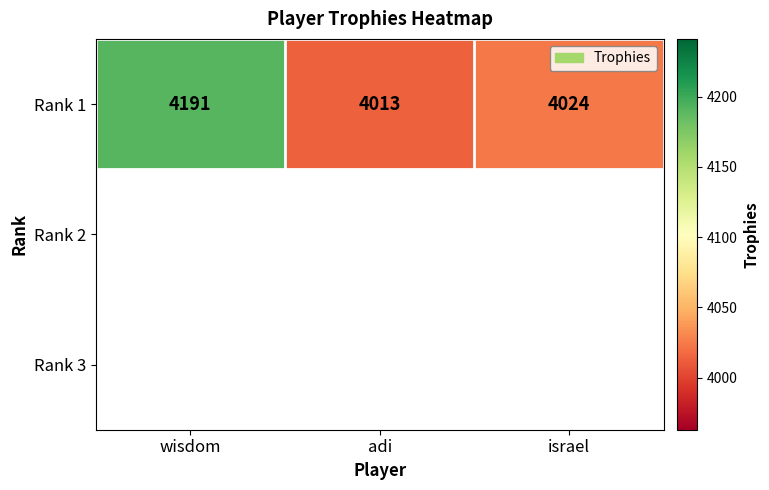

What is the sum of all values?

12228